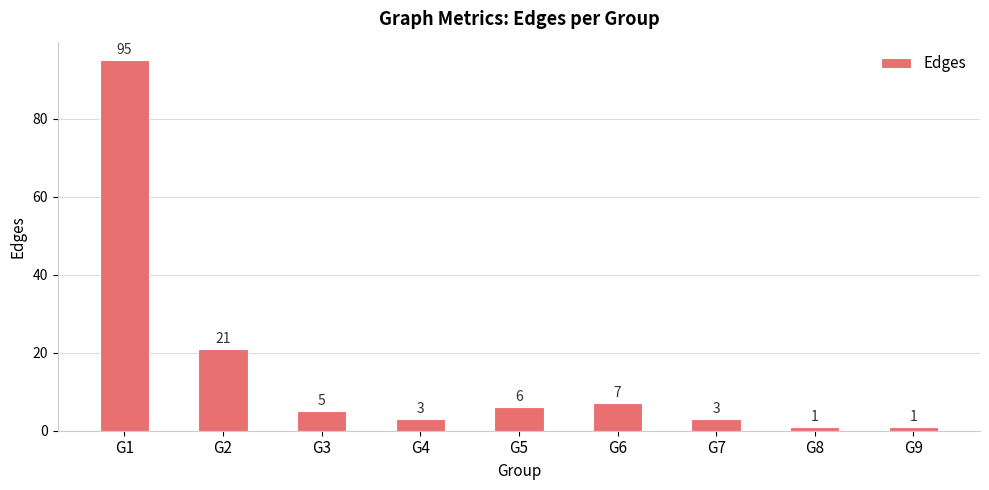

The chart shows a value of 7 at G6. True or false?

True